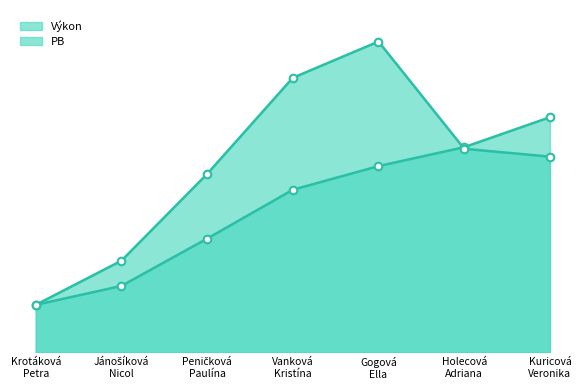

At how many categories does at least one series exceed 14?

3